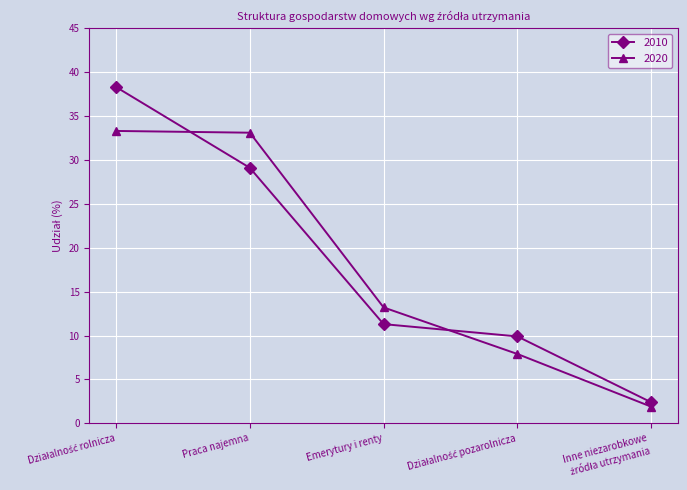

Which series has the largest range (max minus min)?

2010